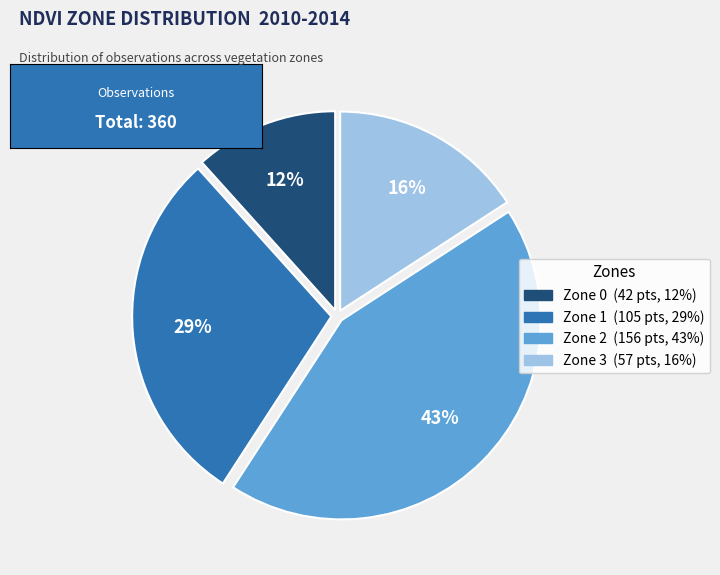

Is there any slice that represents more than half of the pie?

No